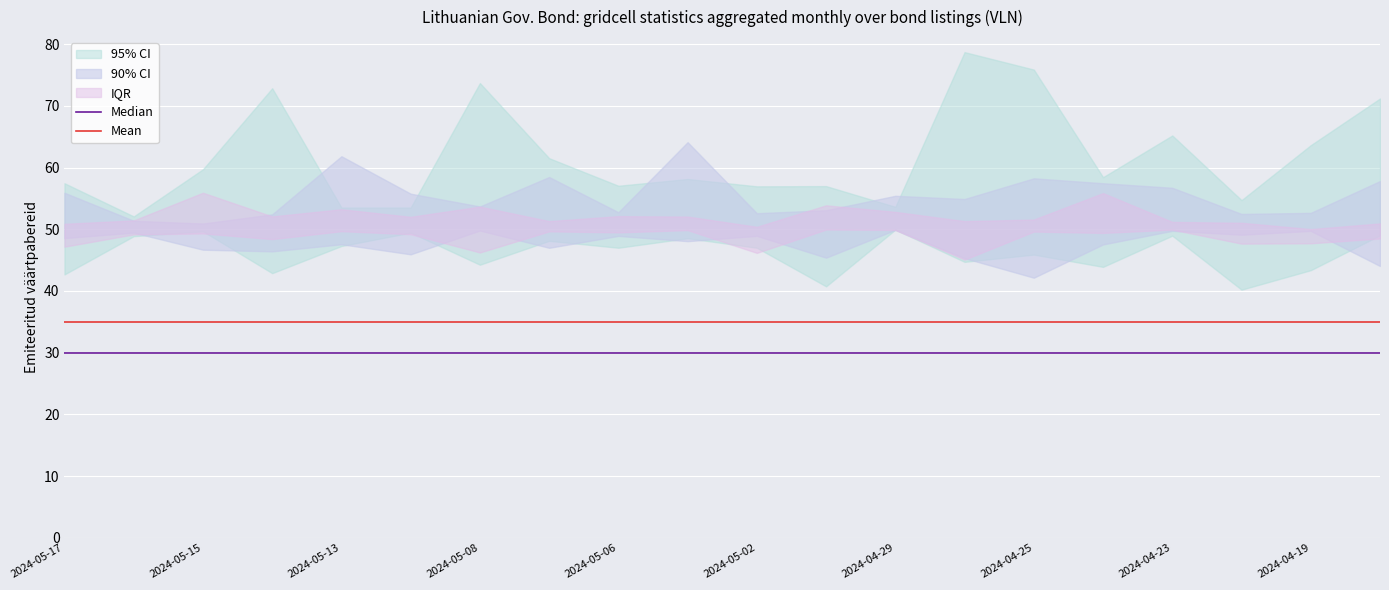

Which label corresponds to the smallest value in the chart?

2024-05-17